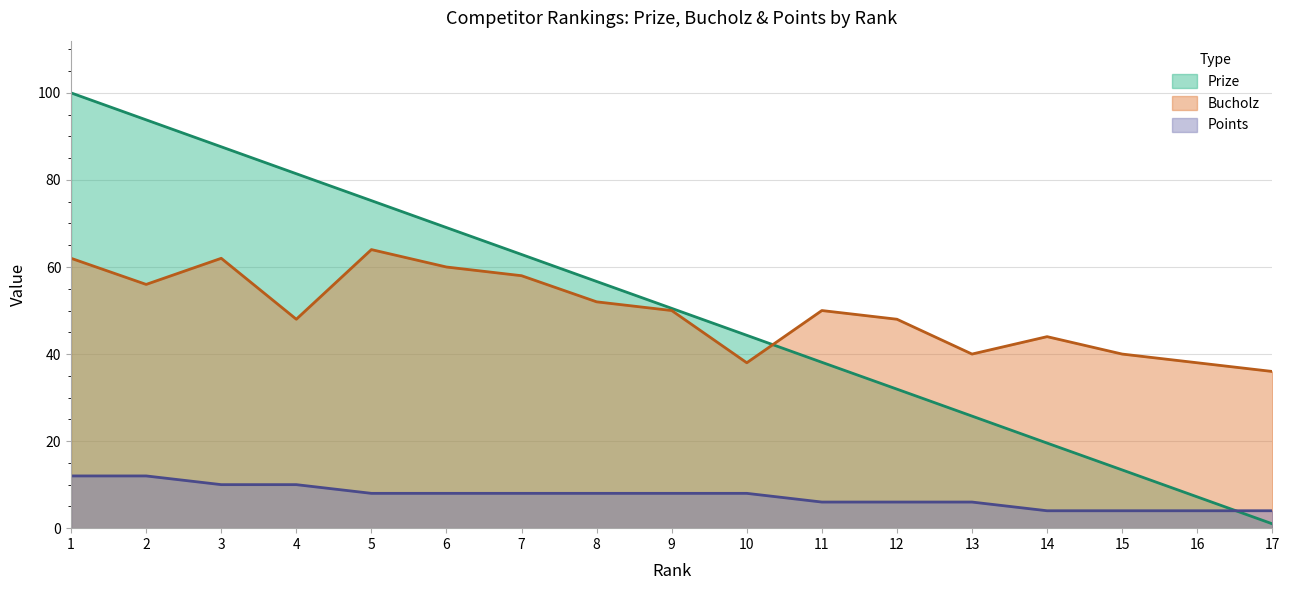

What is the approximate value of Prize at 10?

44.3